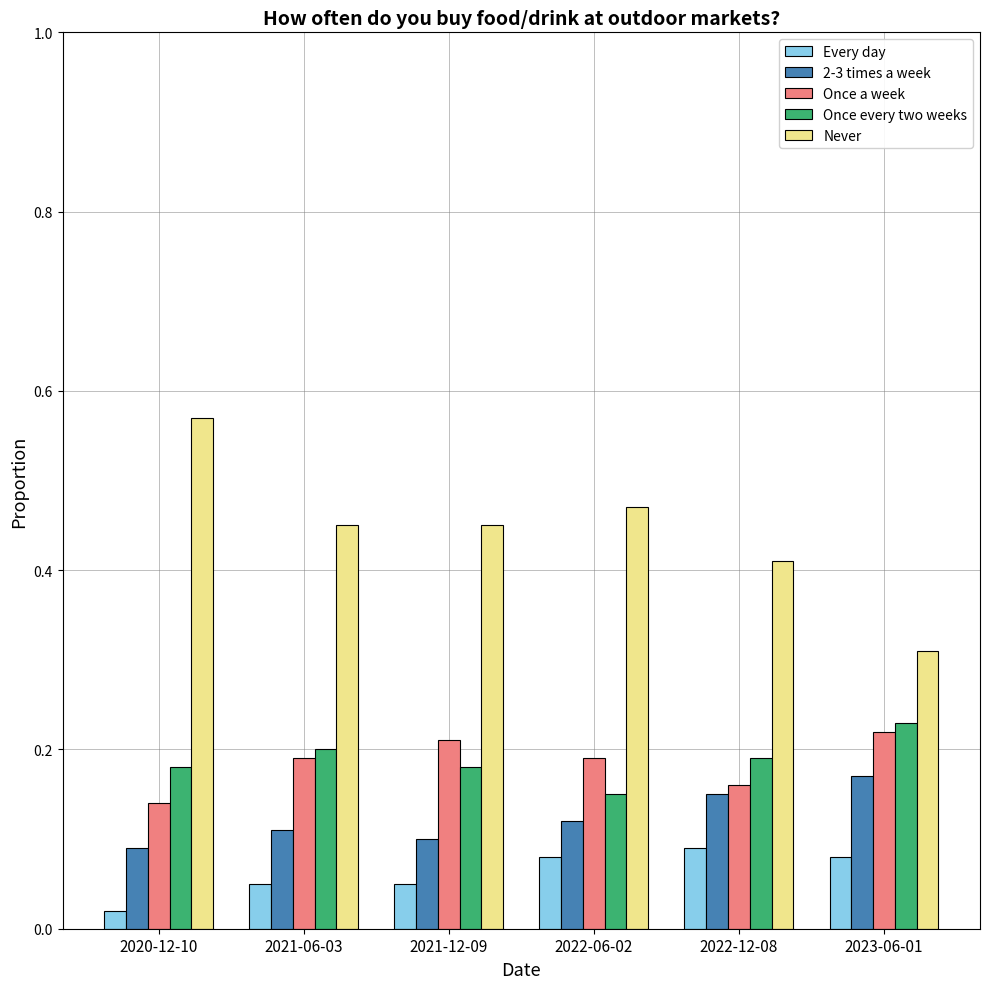

The value of Once a week at 2021-06-03 is 0.2. True or false?

True